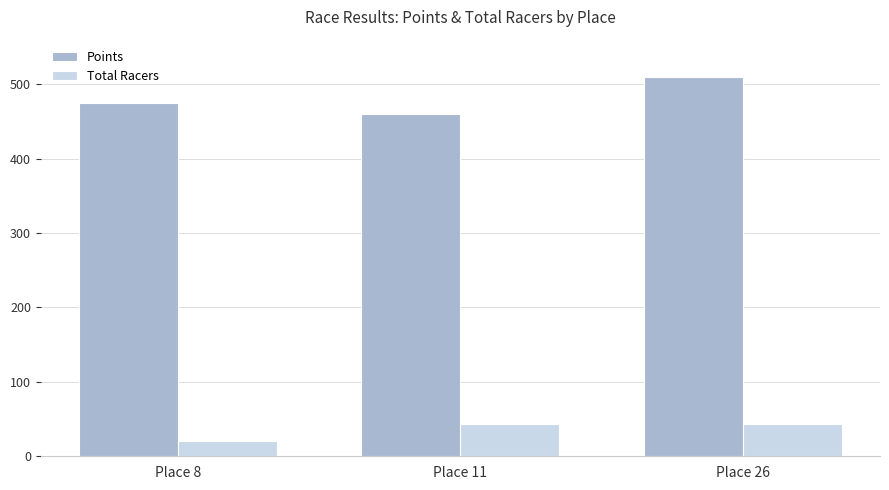

What is the maximum value shown in the chart?

509.9